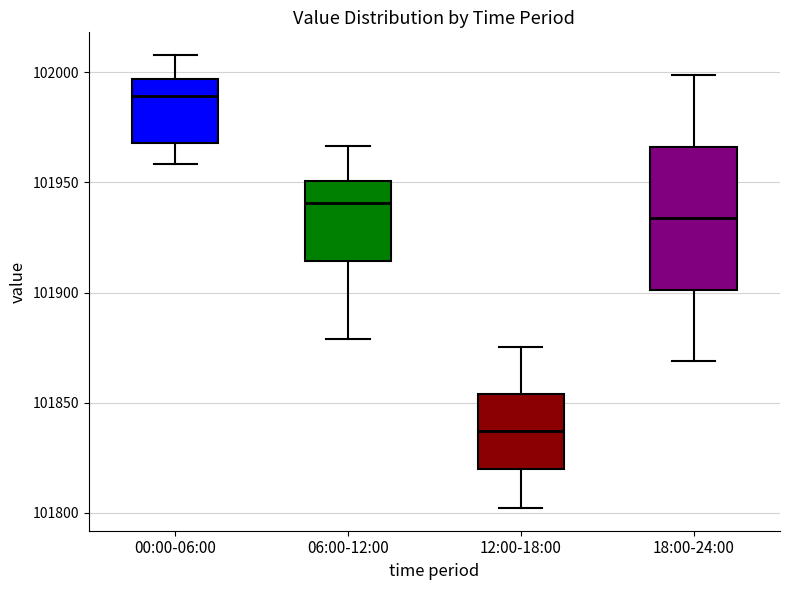

Reading left to right, transcribe this box plot: for each box, give where its median line is, the range the box spans, and where its two whiskers end, as read against the y-axis. The values are not printed on the chart, so give them approximately, as read against the axis.

00:00-06:00: median 101990, box 101970 to 101995, whiskers 101960 to 102010
06:00-12:00: median 101940, box 101915 to 101950, whiskers 101880 to 101965
12:00-18:00: median 101835, box 101820 to 101855, whiskers 101800 to 101875
18:00-24:00: median 101935, box 101900 to 101965, whiskers 101870 to 102000